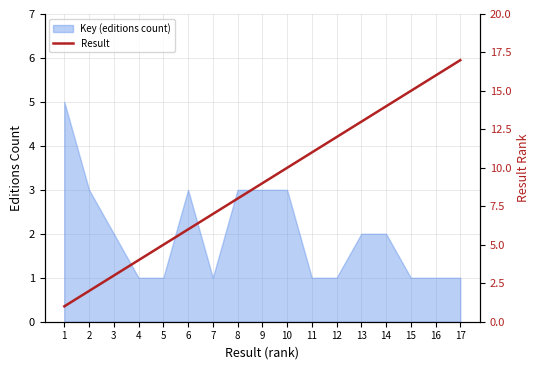

List the labels in order of value, largest first.

17, 16, 15, 14, 13, 12, 11, 10, 9, 8, 7, 6, 5, 4, 3, 2, 1